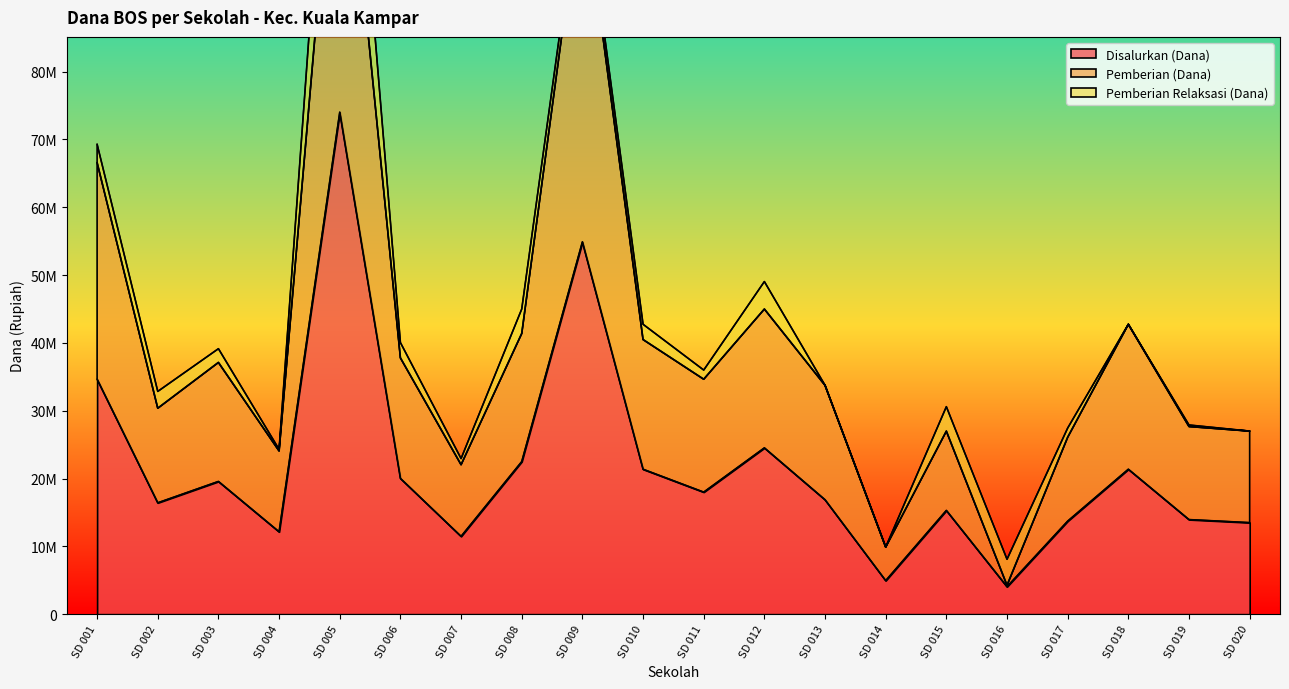

At which label does Disalurkan (Dana) reach its minimum?

SD 016